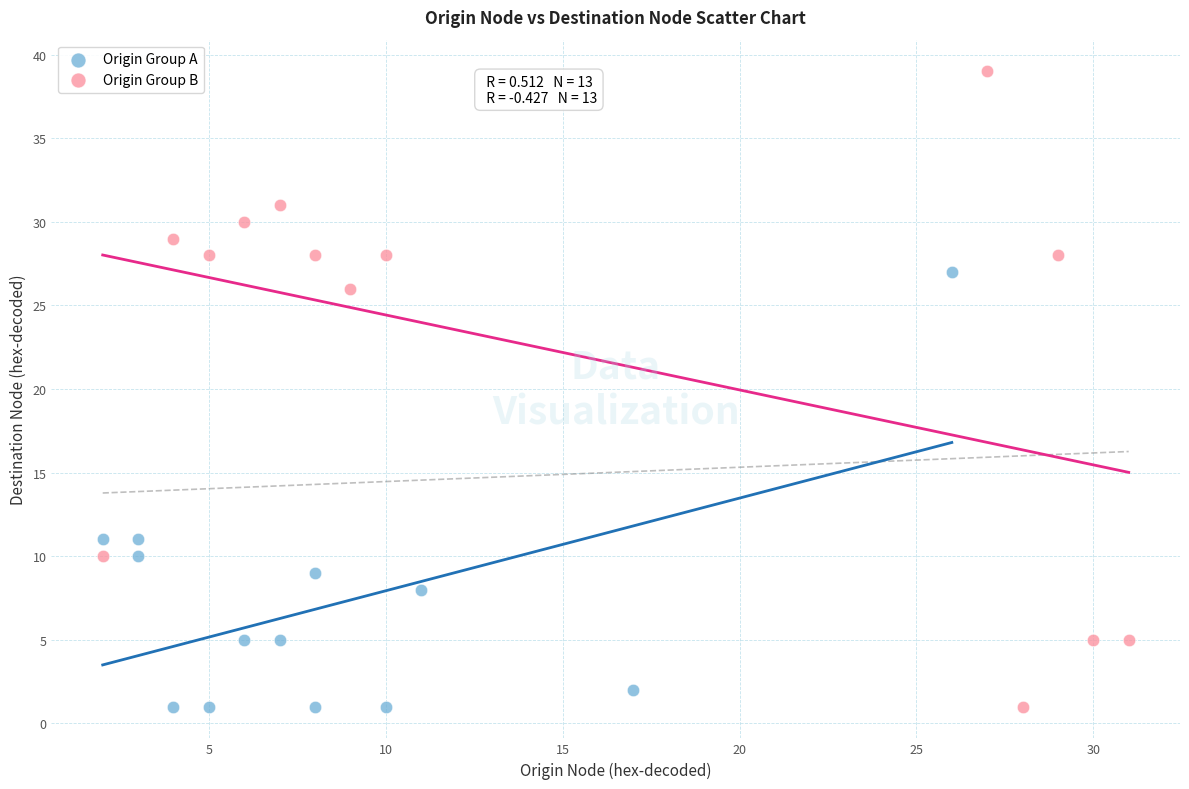

Which series contains the highest Y value?

Origin Group B